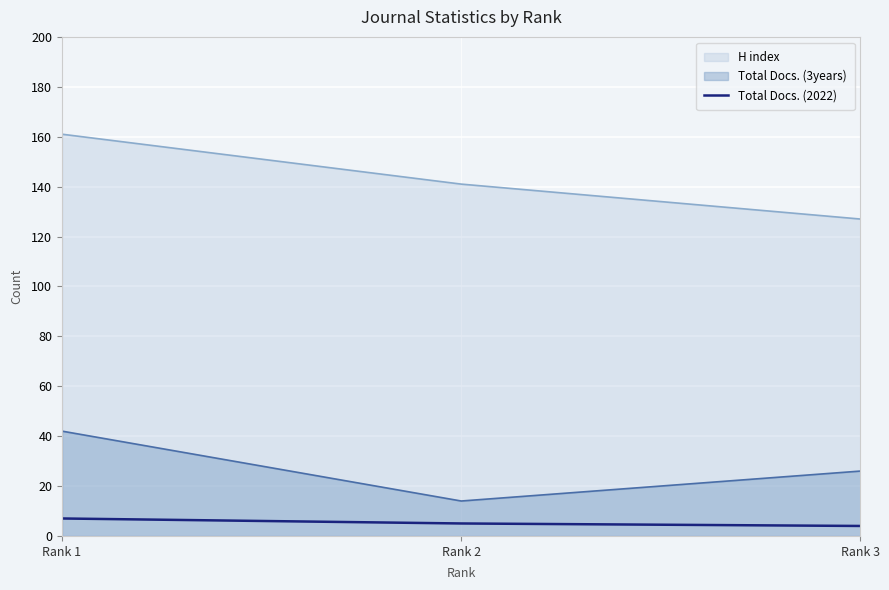

Is it true that the value at Rank 3 is 4?

True